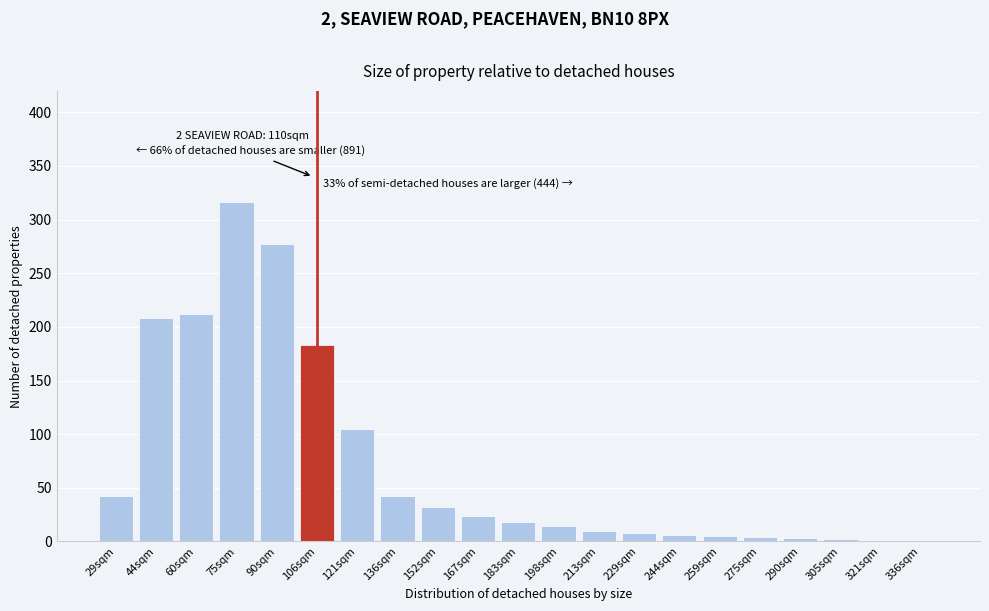

The chart shows a value of 24 at 167sqm. True or false?

True